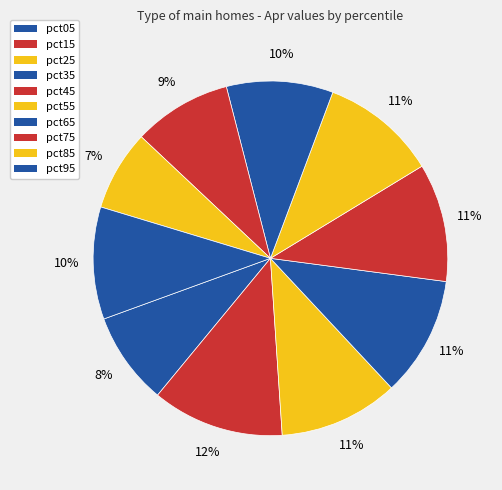

Is there any slice that represents more than half of the pie?

No